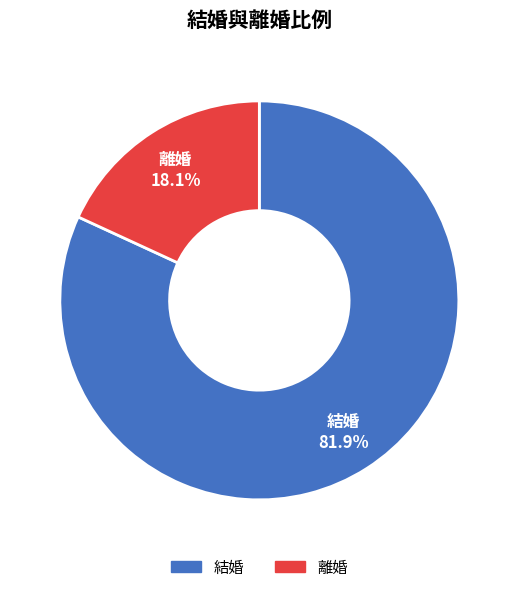

Count the number of slices in the pie.

2